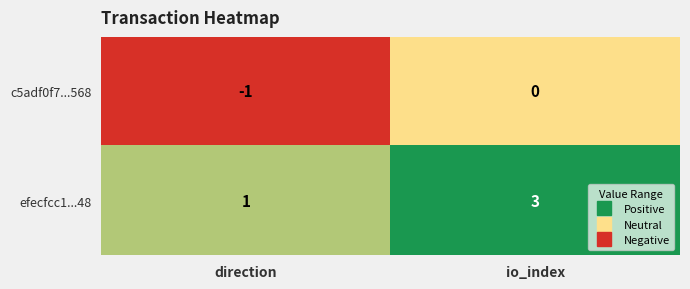

What is the sum of the efecfcc1...48 values at io_index and direction?

4